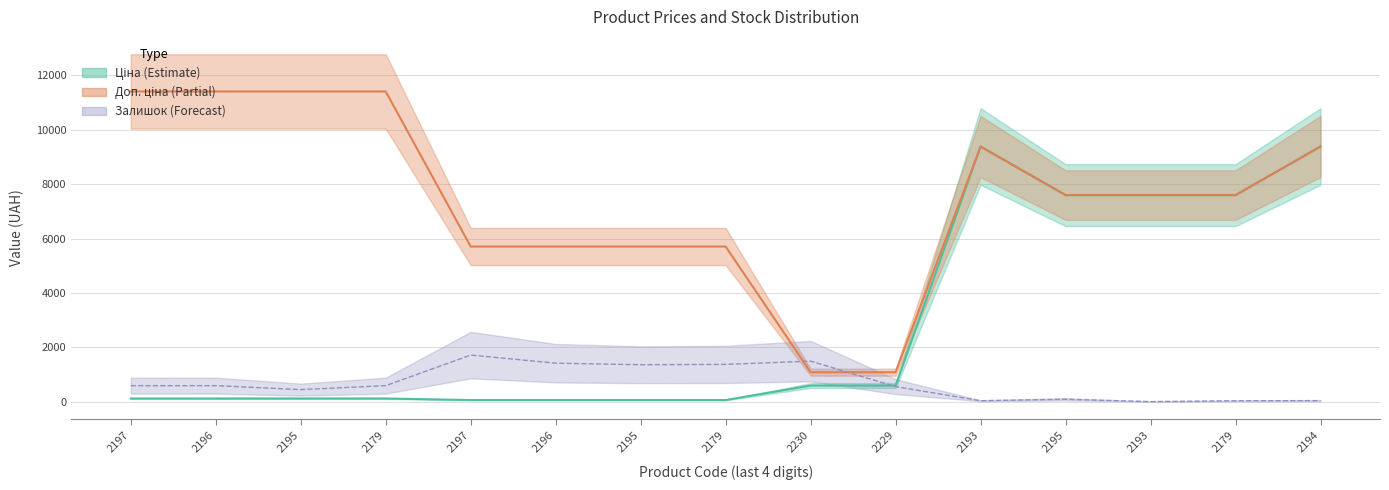

Is it true that Ціна equals 2598.9 at 2194?

False